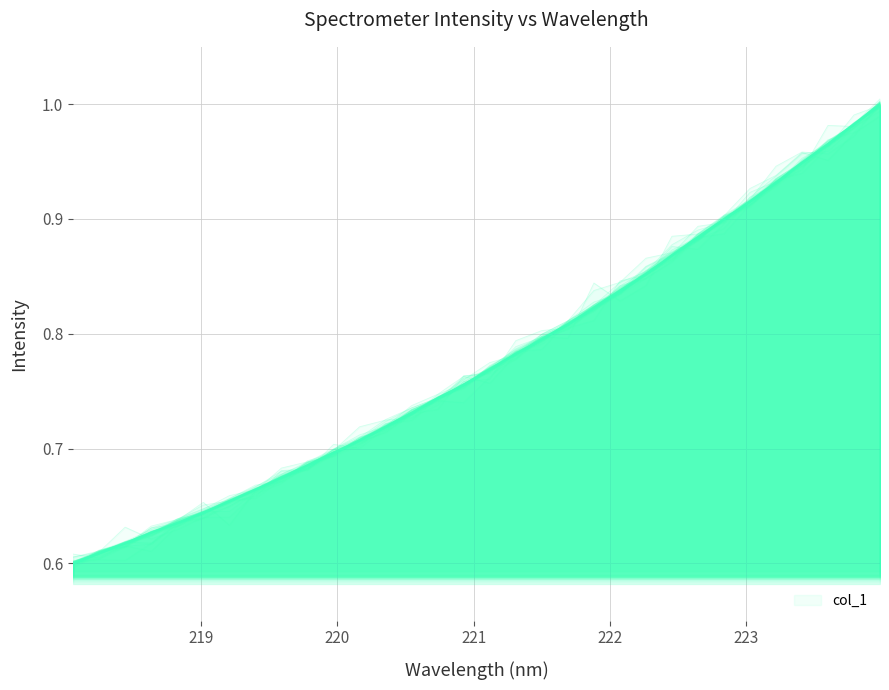

Which category has the highest value across all series?

223.9802